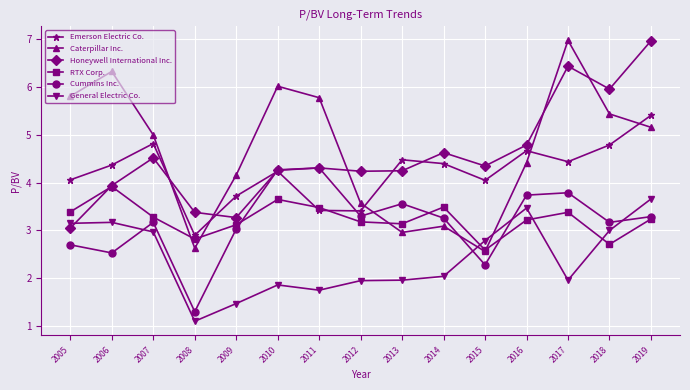

Which series has the largest total across all categories?

Caterpillar Inc.